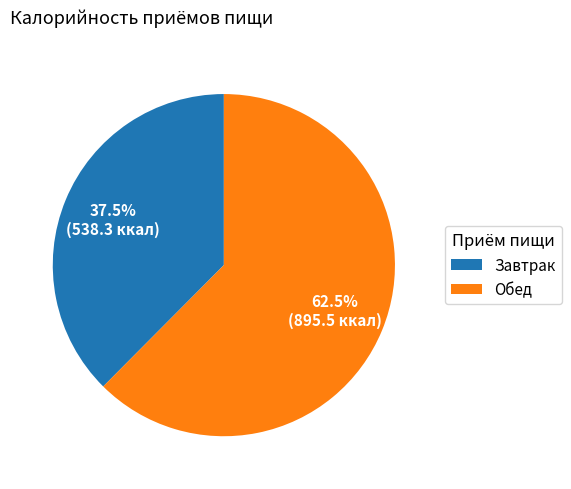

The Завтрак slice represents 46% of the pie. True or false?

False